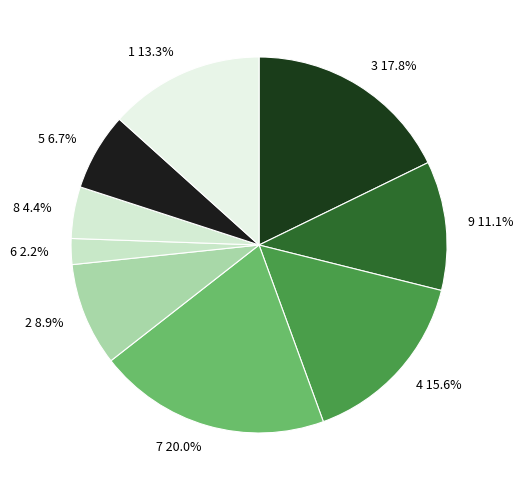

Do 7 and 6 together represent more than half of the pie?

No